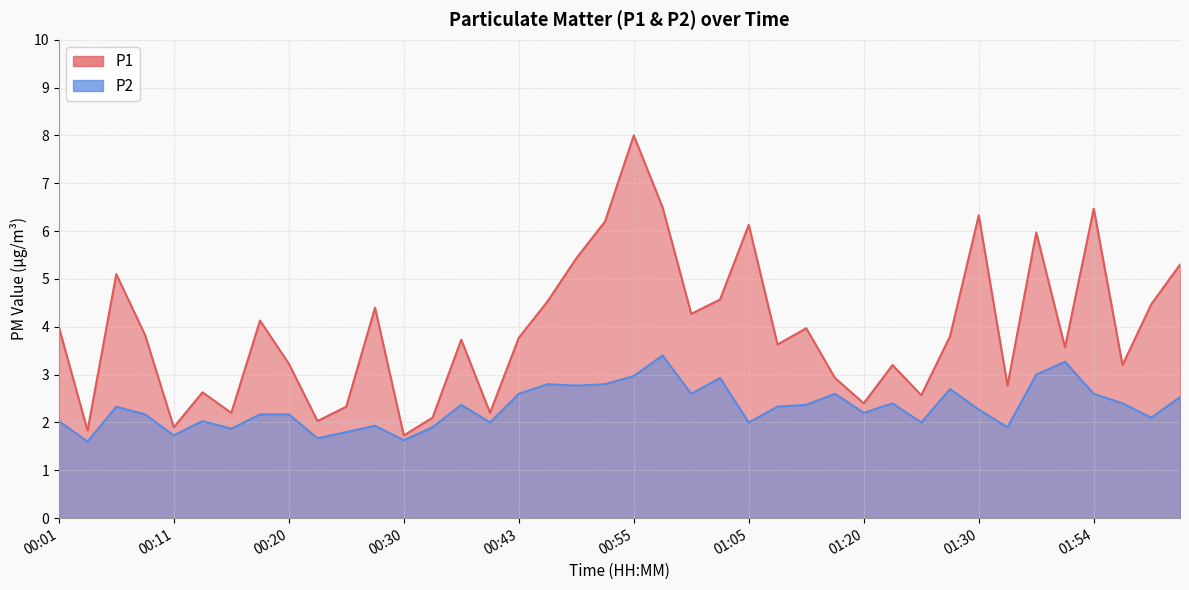

What is the average value of the P2 series?

2.3